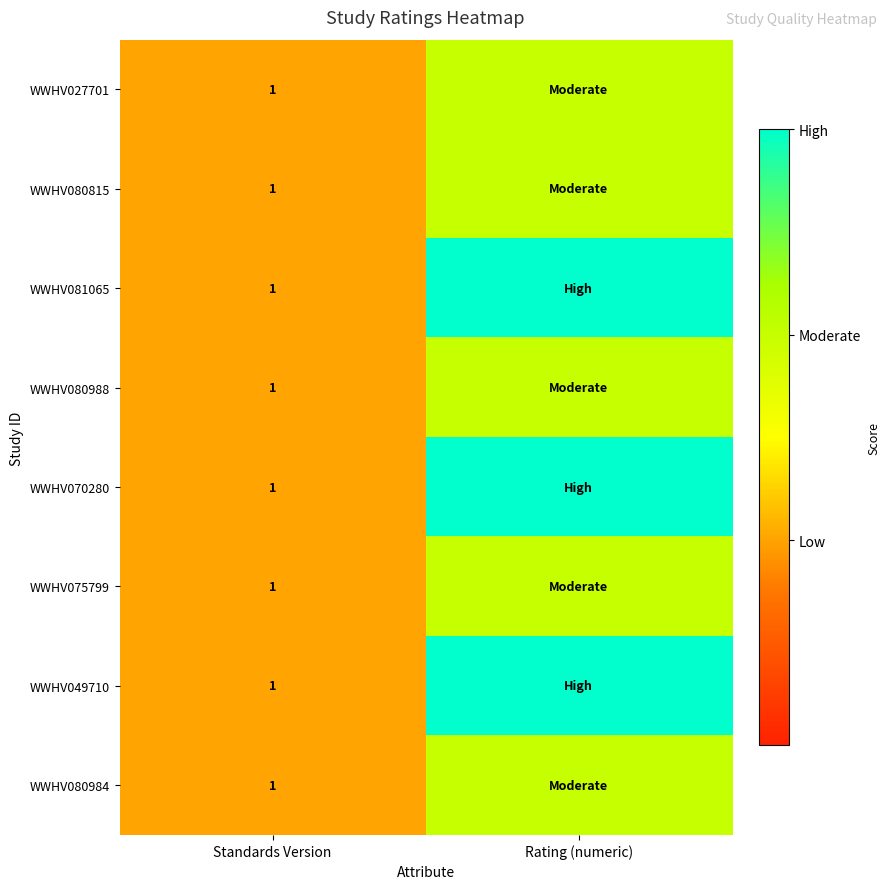

What is the total value across all series at Standards Version?

8